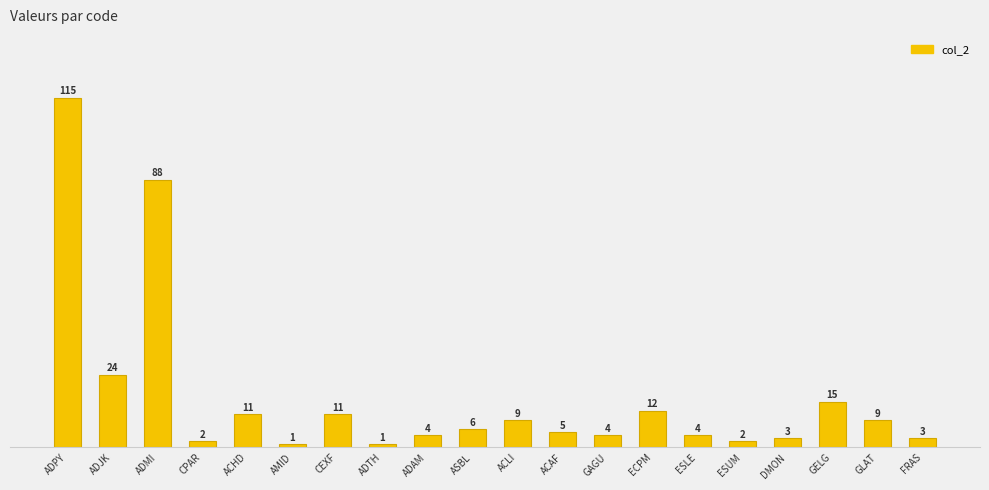

What is the change in value from ADMI to DMON?

-85